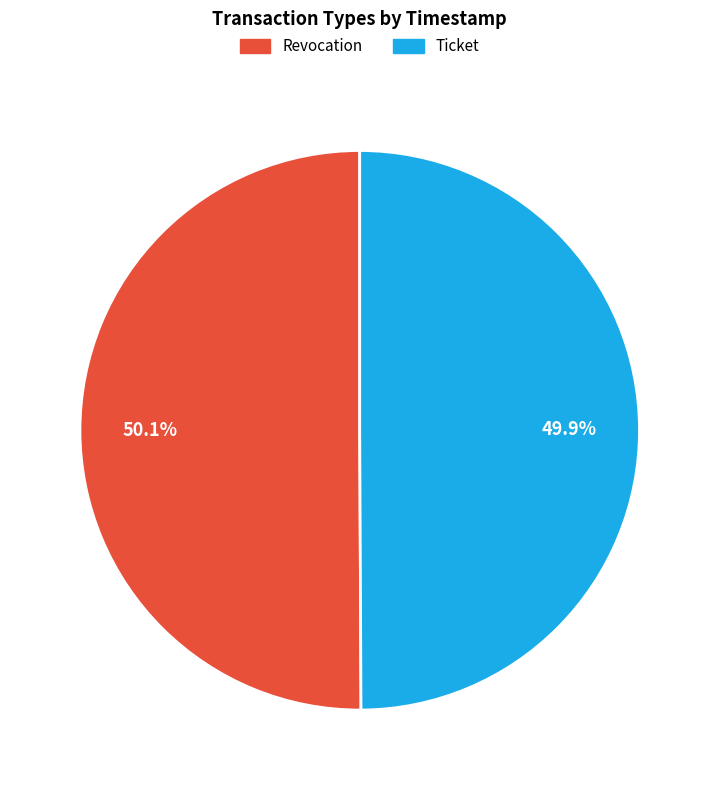

What percentage is the Revocation slice, to the nearest percent?

50%